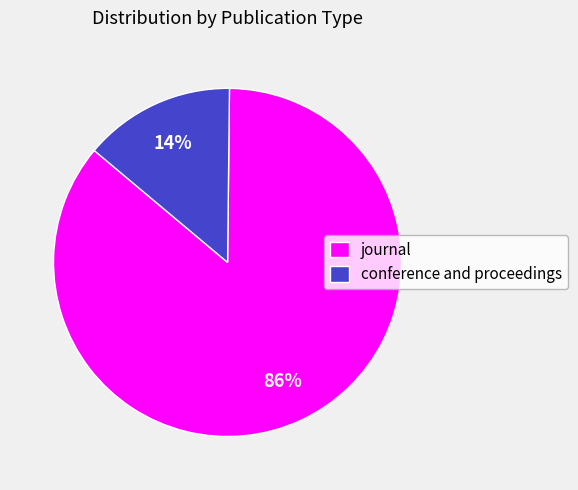

To the nearest percent, what is the difference between the conference and proceedings and journal slice percentages?

72%